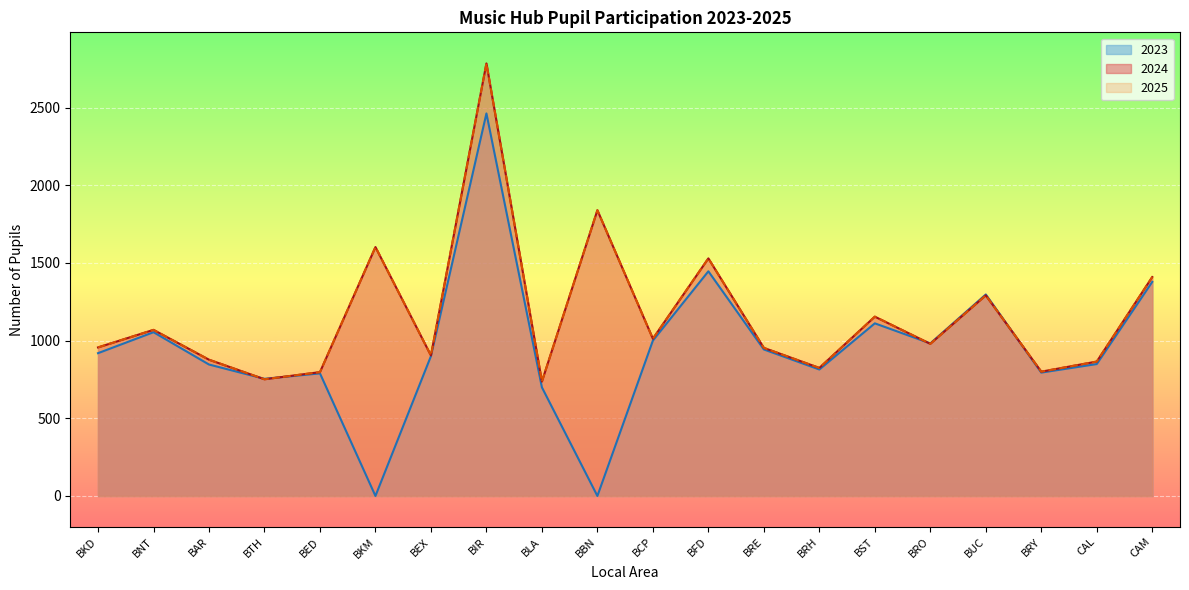

What is the difference between the maximum and second lowest values in the 2024 series?

2033